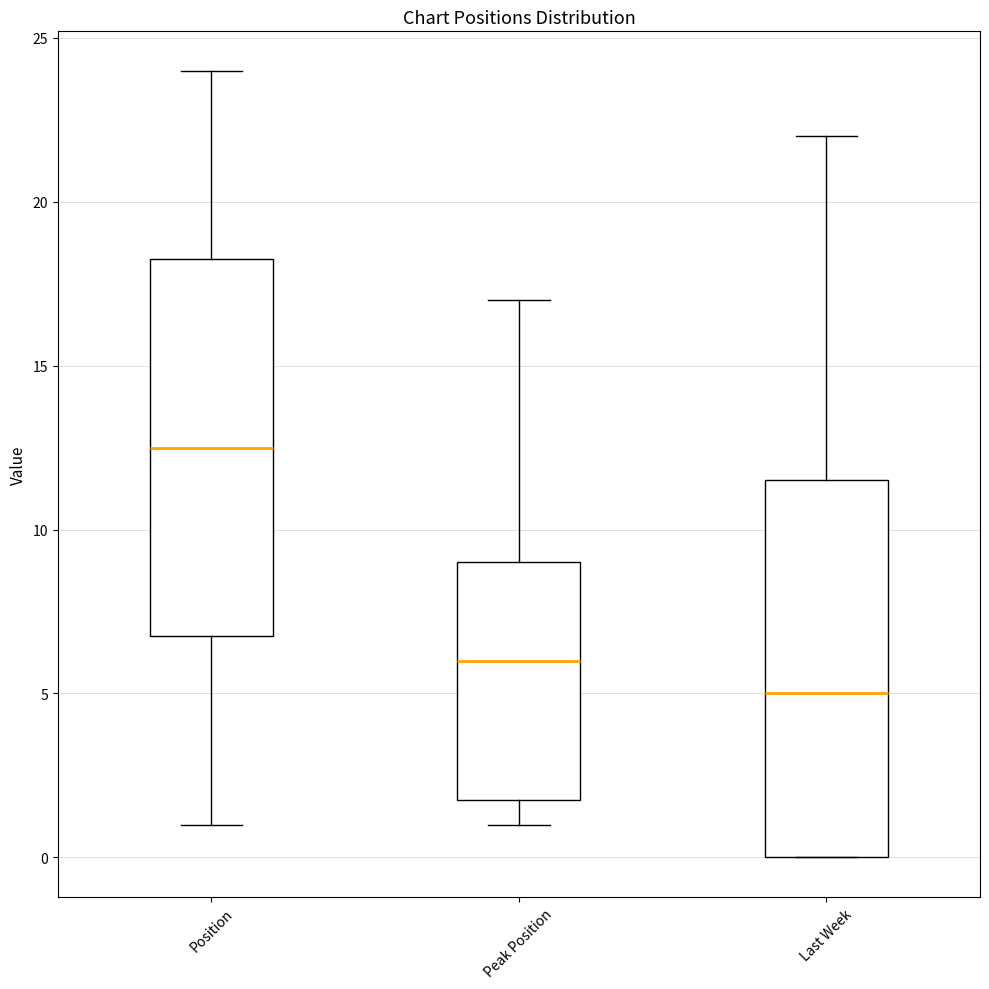

Where is the lower edge of the box for Last Week on the y-axis? The values are not printed on the chart, so give them approximately, as read against the axis.

0.0